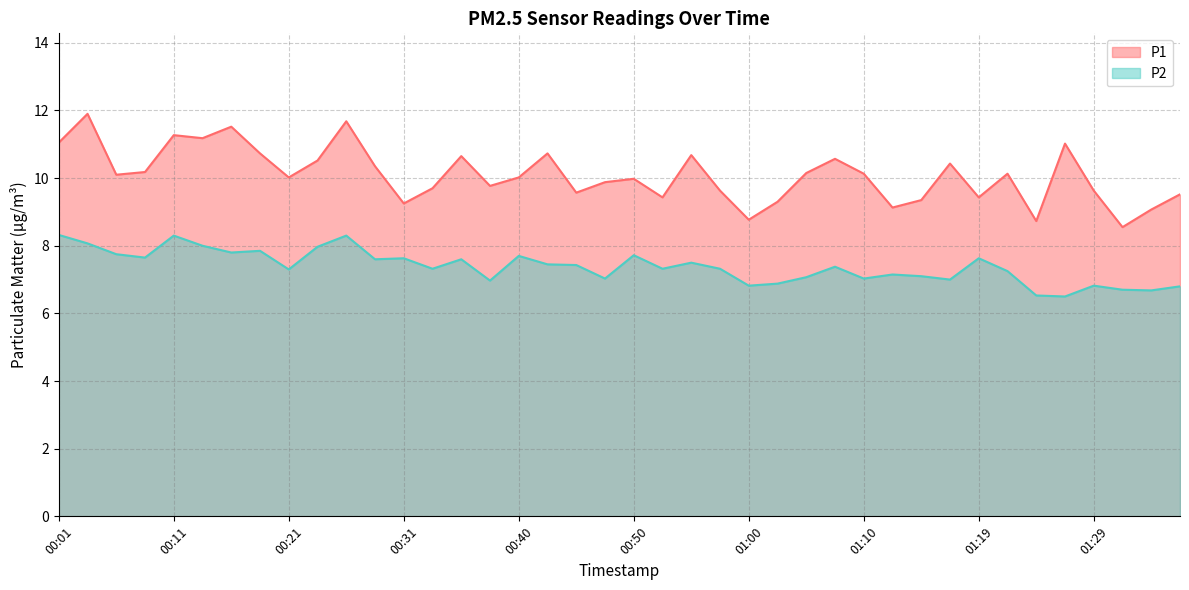

The P1 series shows 10.7 at 00:55. True or false?

True